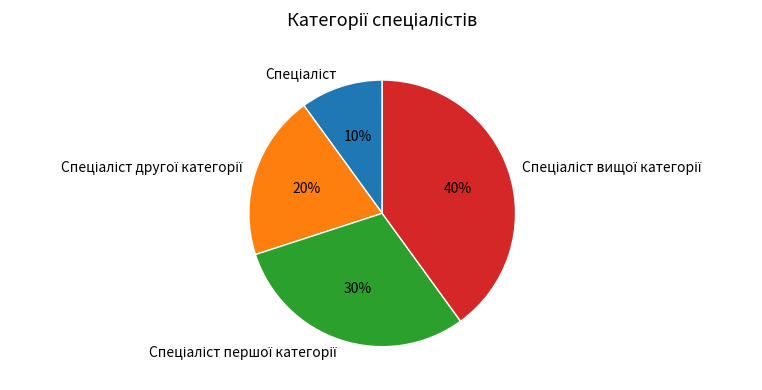

Is there a majority slice in this chart?

No